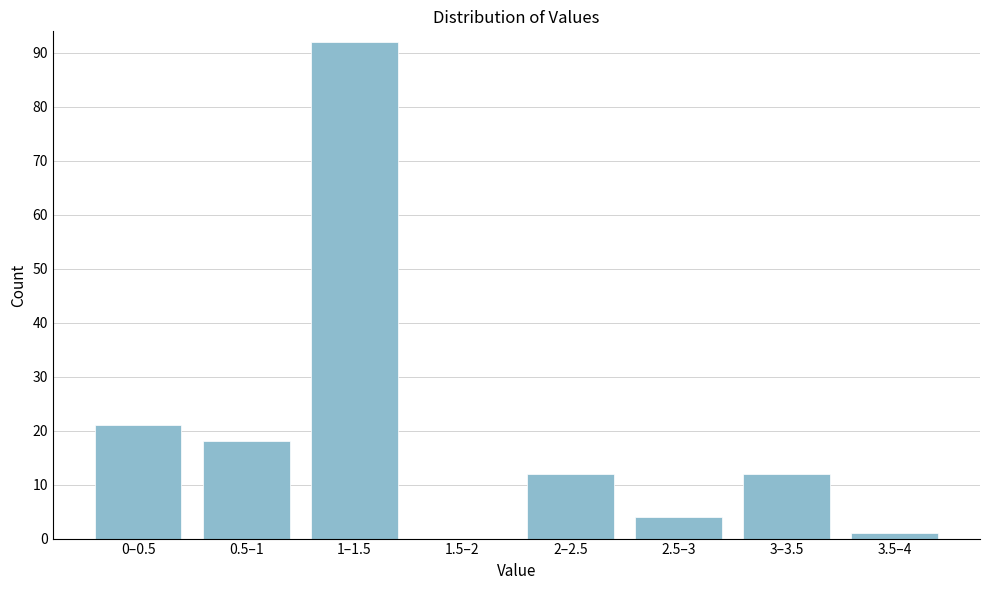

Reading right to left, list all the values displayed in this chart.

3.5–4=1	3–3.5=12	2.5–3=4	2–2.5=12	1.5–2=0	1–1.5=92	0.5–1=18	0–0.5=21